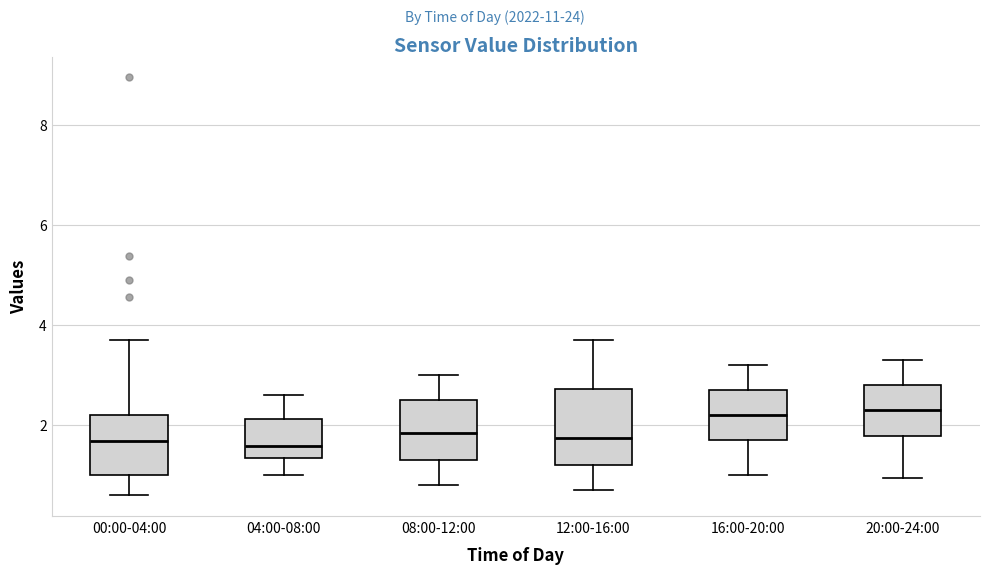

Reading left to right, read every box against the y-axis: the position of its median line, the range the box covers, and the ends of its whiskers. The values are not printed on the chart, so give them approximately, as read against the axis.

00:00-04:00: median 1.6, box 1.0 to 2.2, whiskers 0.6 to 3.8
04:00-08:00: median 1.6, box 1.4 to 2.2, whiskers 1.0 to 2.6
08:00-12:00: median 1.8, box 1.4 to 2.6, whiskers 0.8 to 3.0
12:00-16:00: median 1.8, box 1.2 to 2.8, whiskers 0.8 to 3.8
16:00-20:00: median 2.2, box 1.8 to 2.8, whiskers 1.0 to 3.2
20:00-24:00: median 2.4, box 1.8 to 2.8, whiskers 1.0 to 3.4